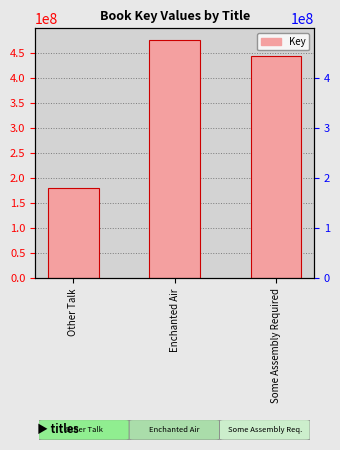

What is the minimum value shown in the chart?

178742943